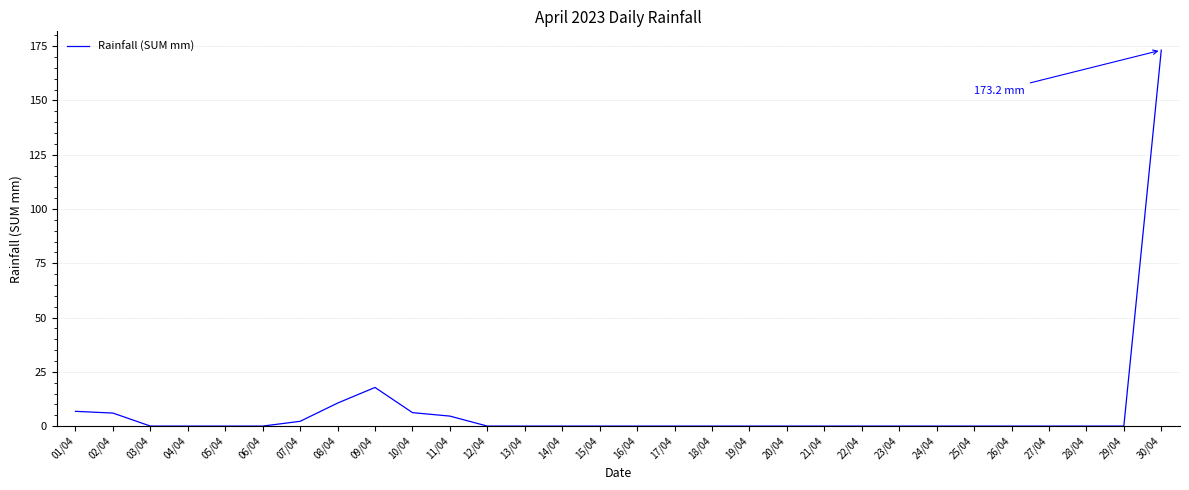

True or false: the data shows 4.6 at 11/04.

True